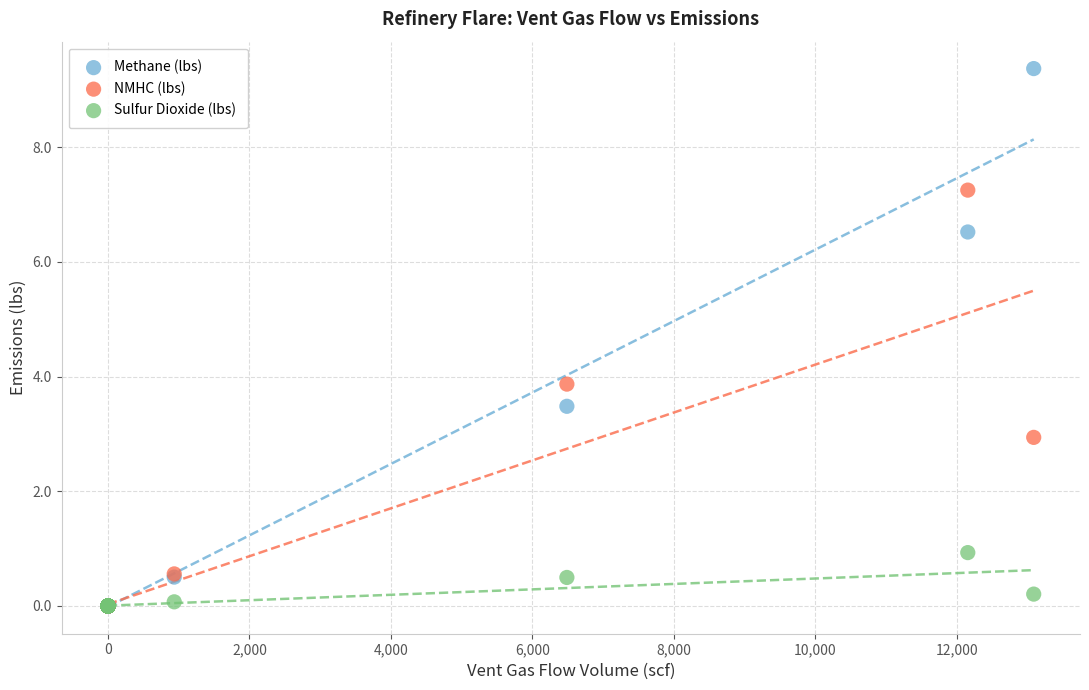

Which series has the largest Y range (max minus min)?

Methane (lbs)